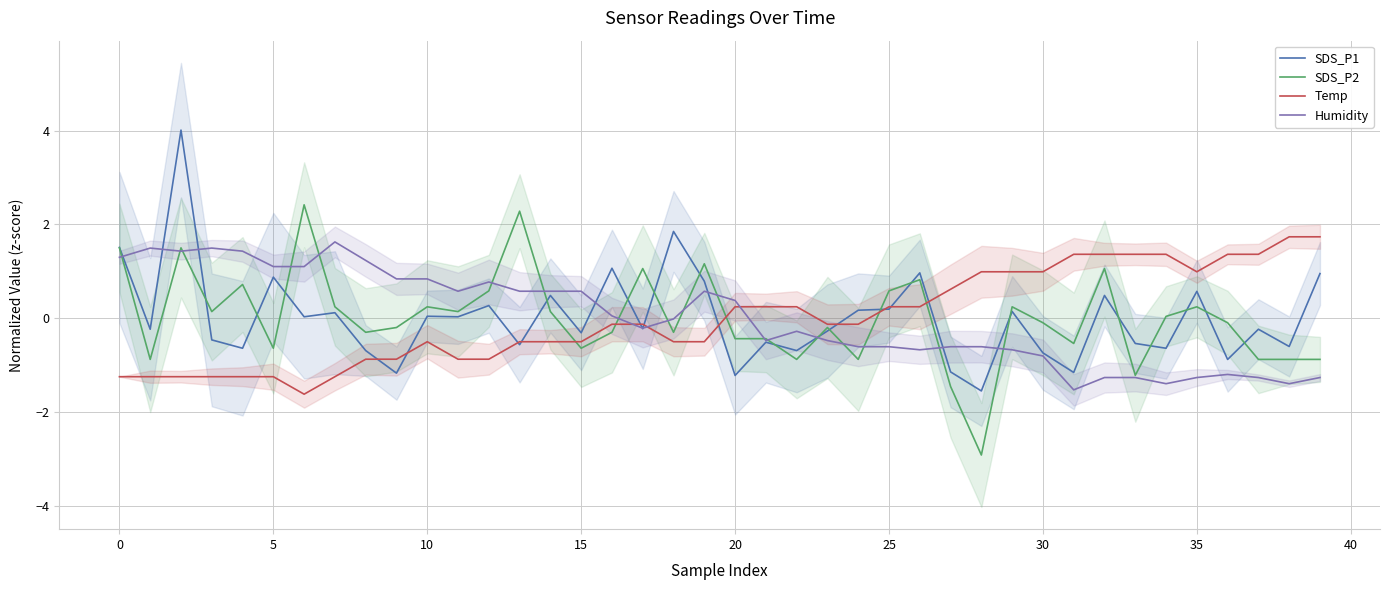

At how many categories does at least one series exceed -1?

40